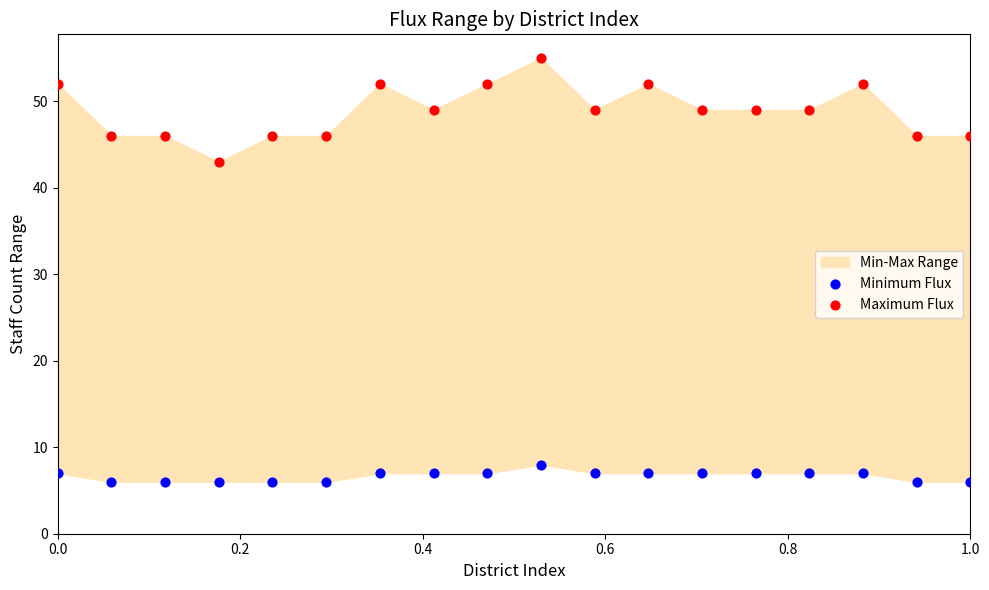

Across all series, what Y value is closest to 30?

43